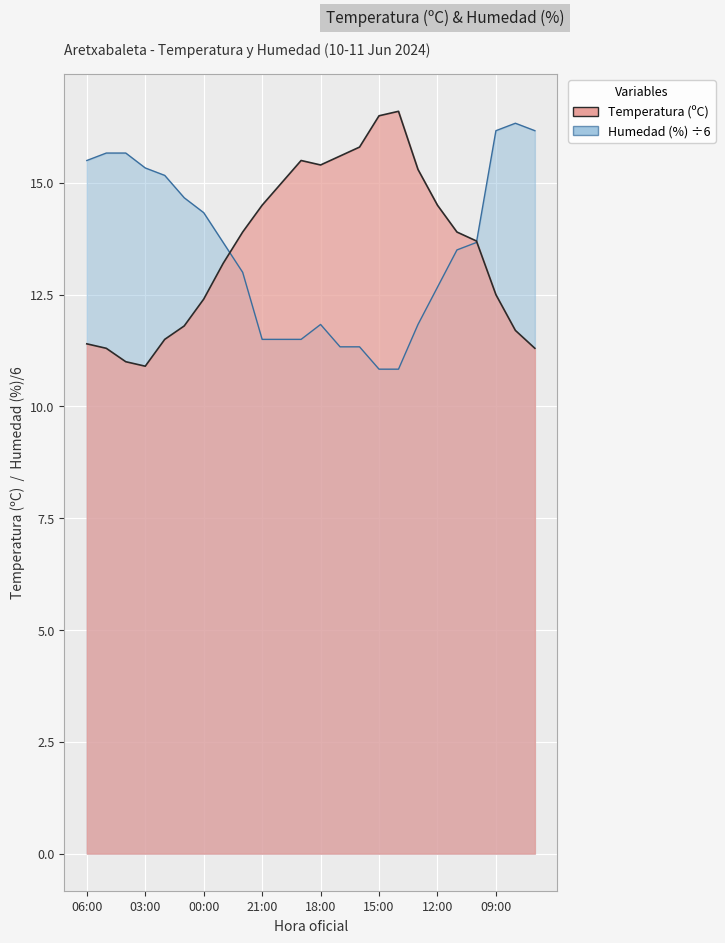

How many categories are shown in the chart?

24